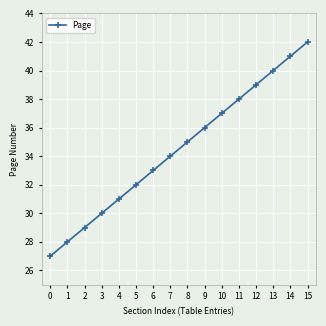

True or false: there are more than 2 points higher than both neighbors.

False